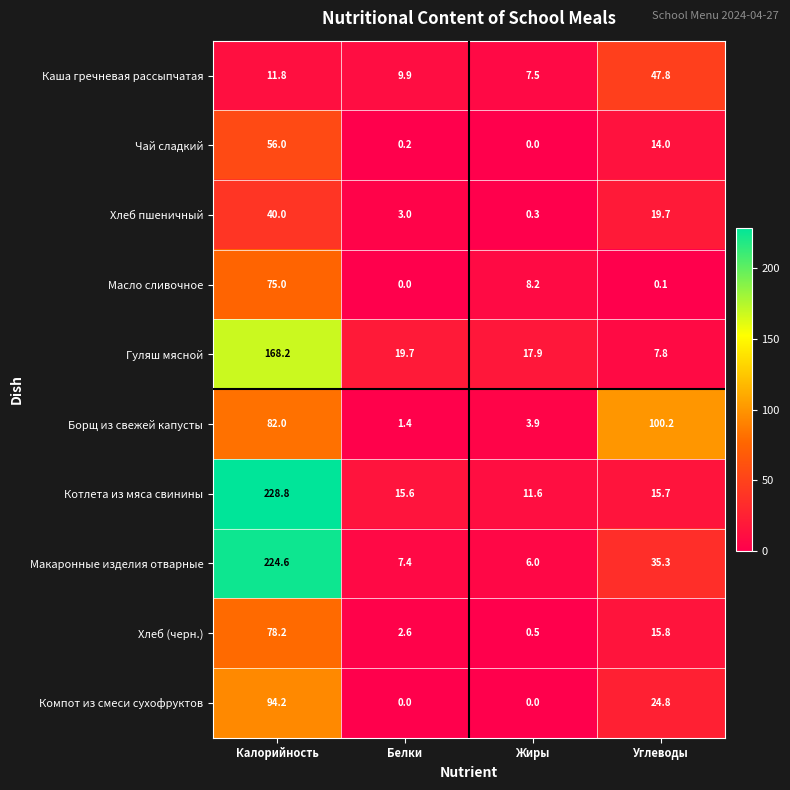

At which label does Хлеб пшеничный first exceed 19?

Калорийность